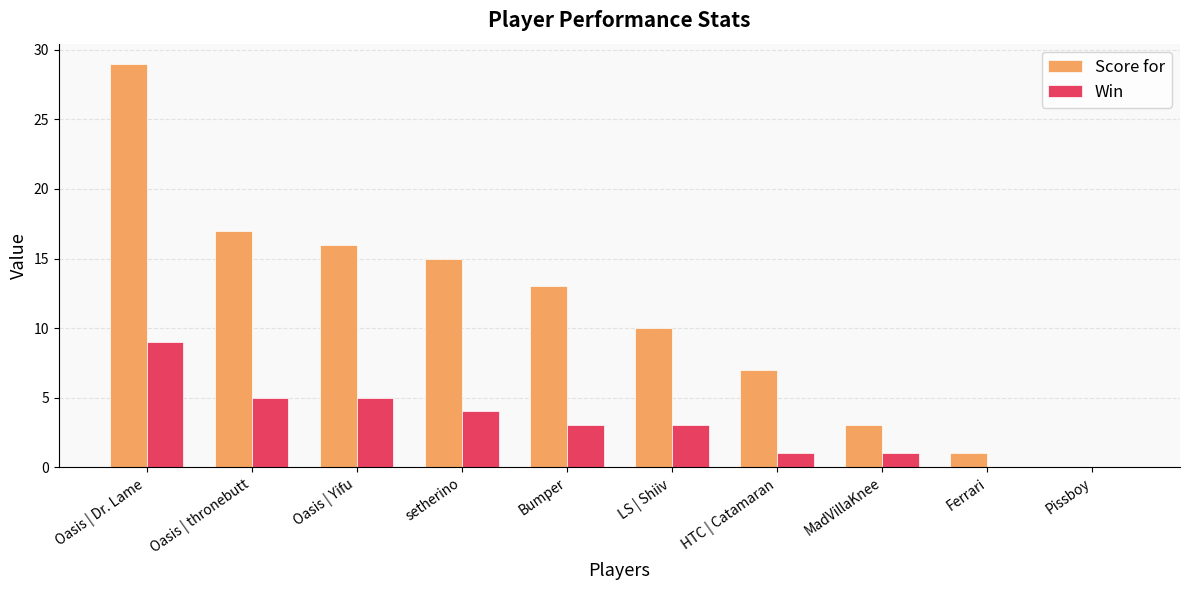

What is the sum of the Win values at Oasis | Yifu and Oasis | thronebutt?

10